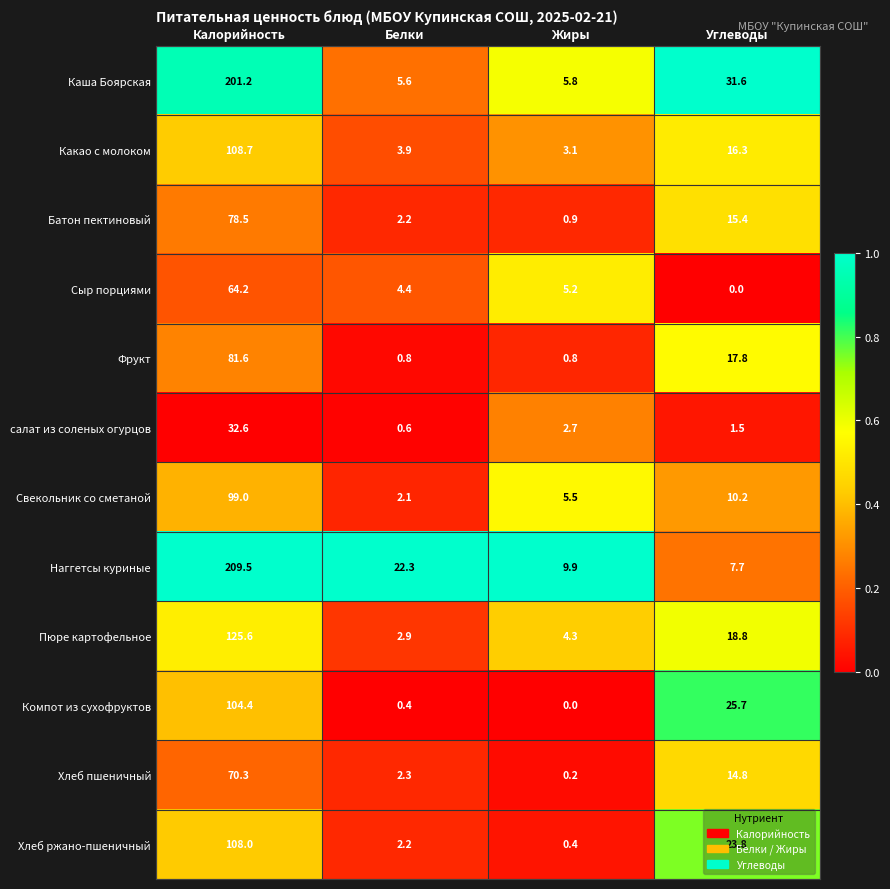

What value does the Какао с молоком series have at Белки?

3.9